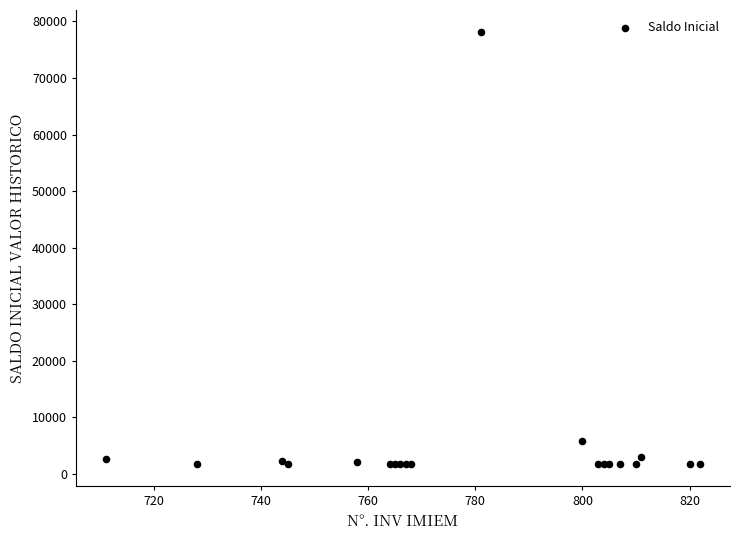

What Y value in the scatter plot is closest to 39948?

5899.0